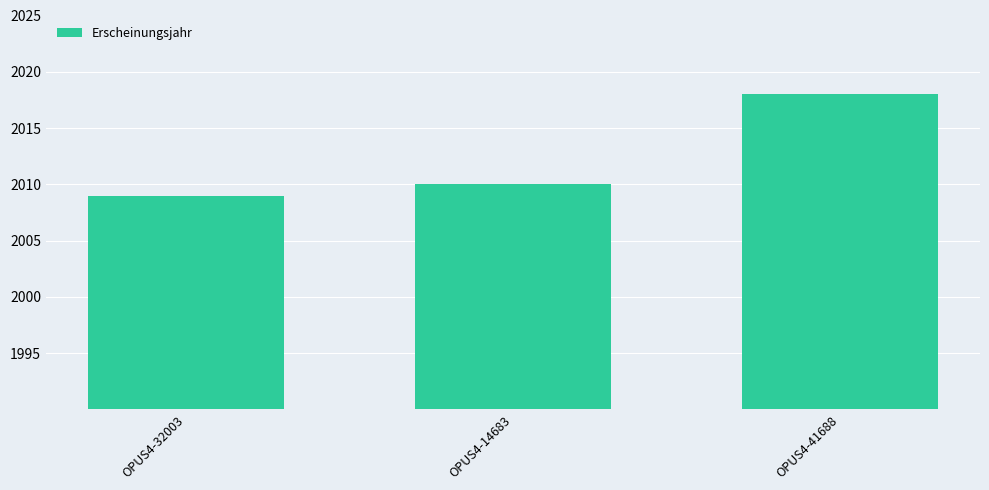

How many categories are shown in the chart?

3